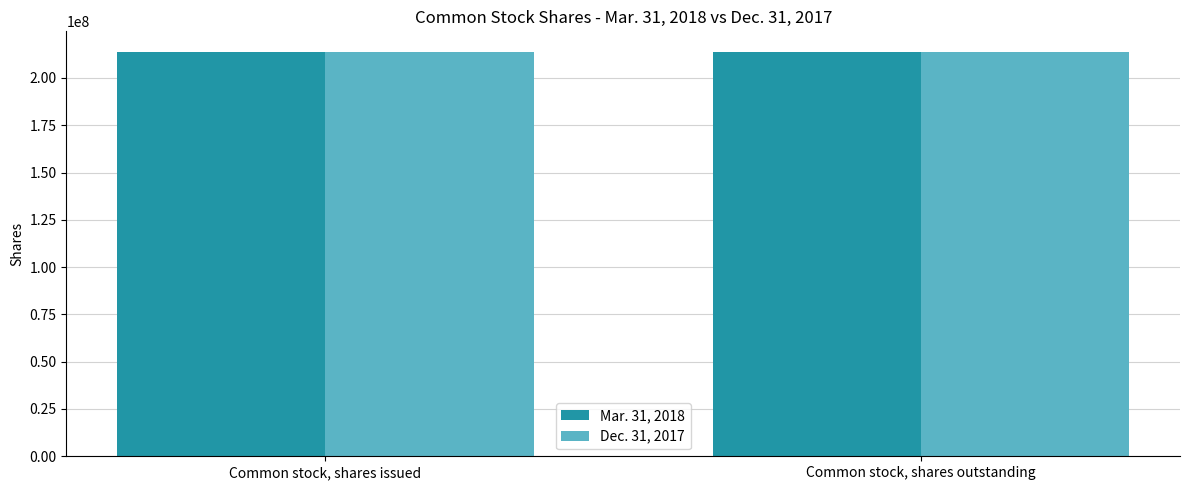

What is the average value of the Dec. 31, 2017 series?

213746647